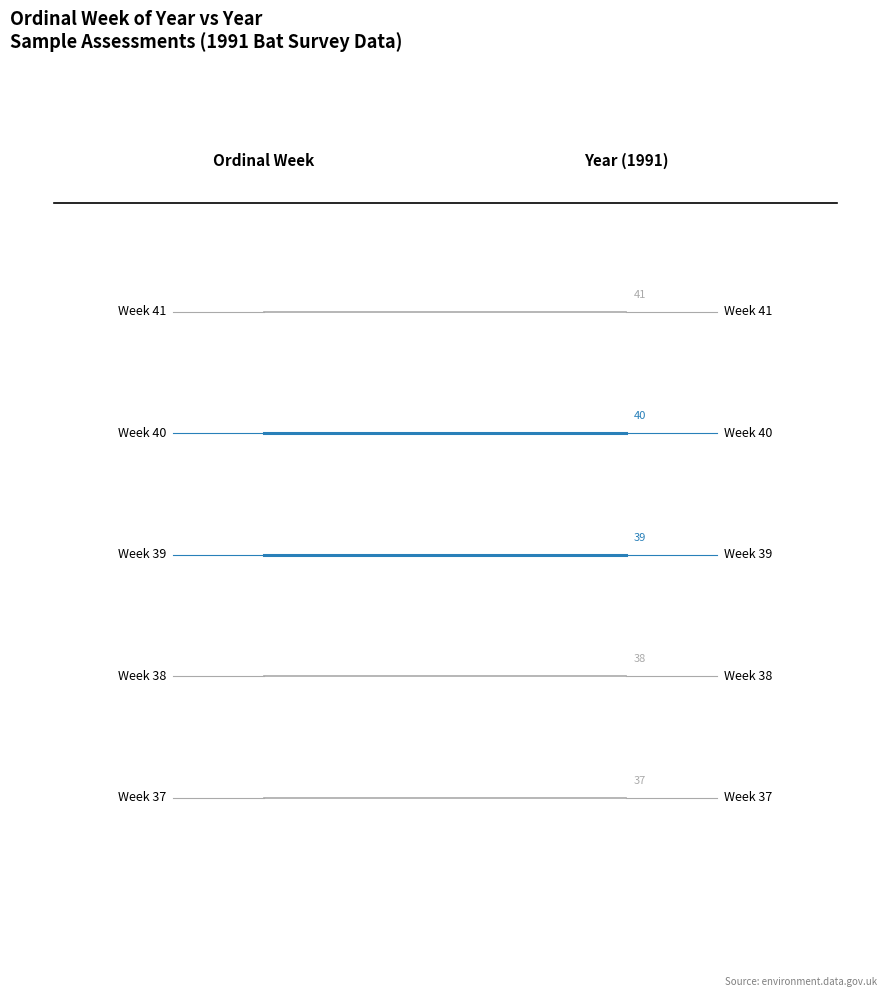

Reading right to left, extract all data points from this chart.

Week 37: 37	37
Week 38: 38	38
Week 39: 39	39
Week 40: 40	40
Week 41: 41	41